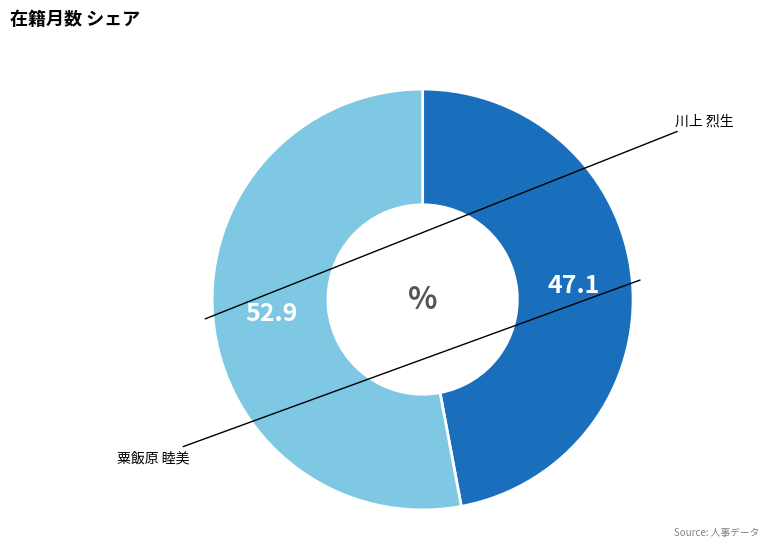

Does any single category account for the majority?

Yes